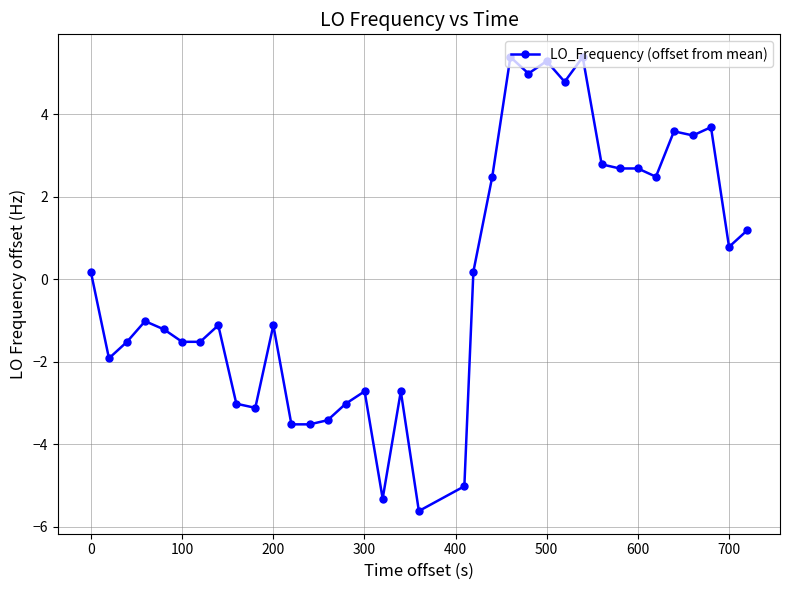

What is the difference between the maximum and minimum values?

11.0